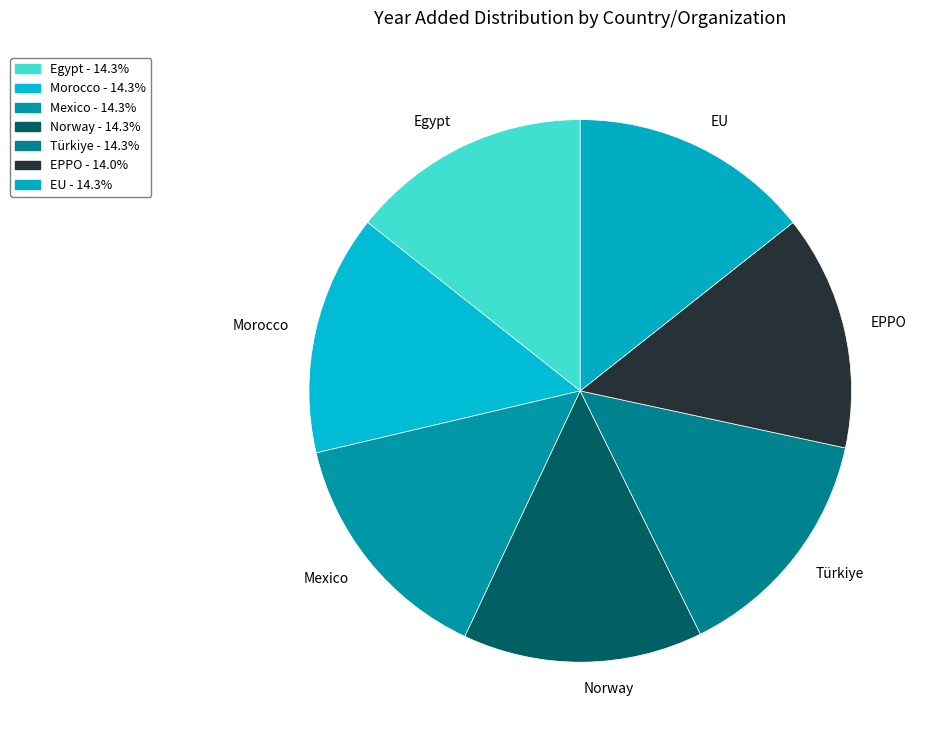

Is the sum of Morocco and Türkiye greater than half?

No